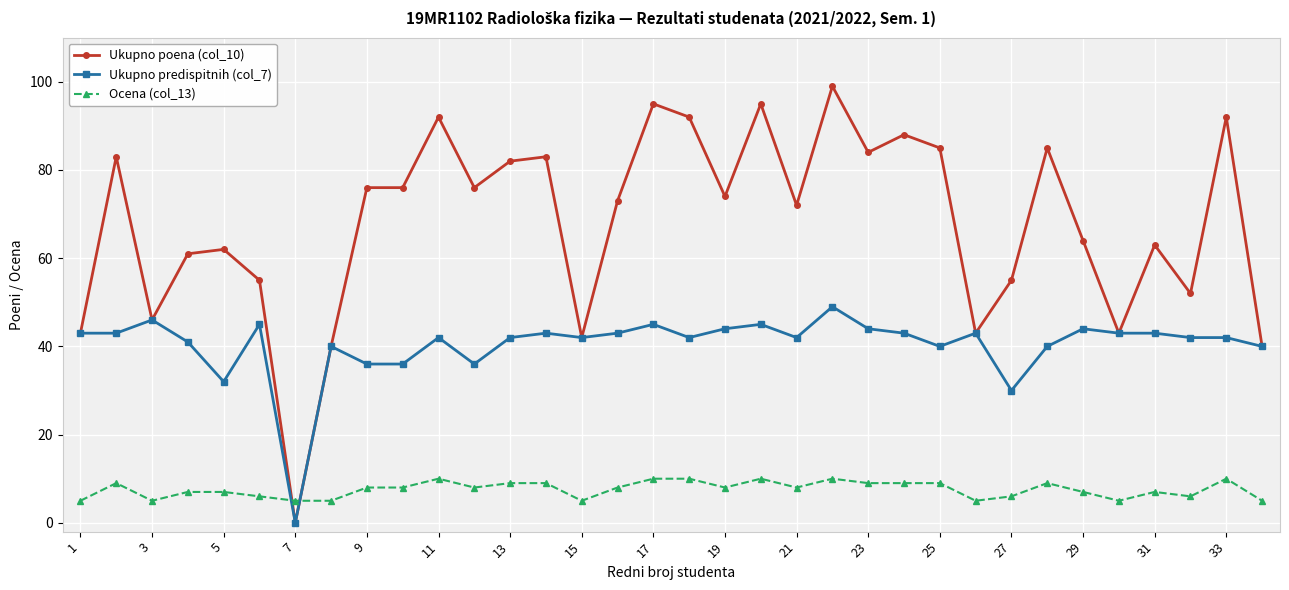

List the series in order of their peak value, lowest first.

Ocena (col_13), Ukupno predispitnih (col_7), Ukupno poena (col_10)